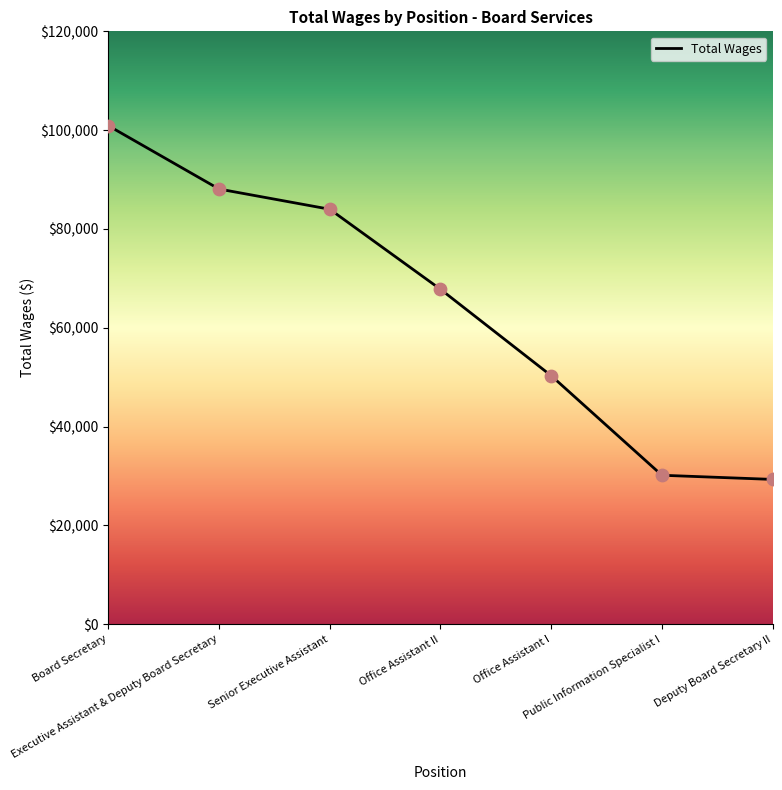

Between Office Assistant II and Office Assistant I, which is larger?

Office Assistant II